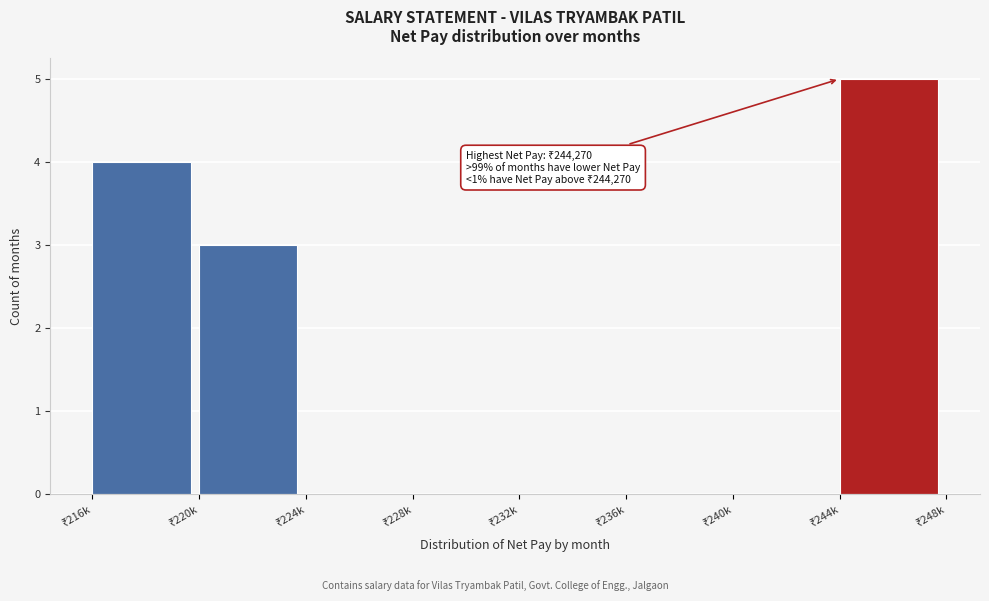

What is the sum of all values?

12